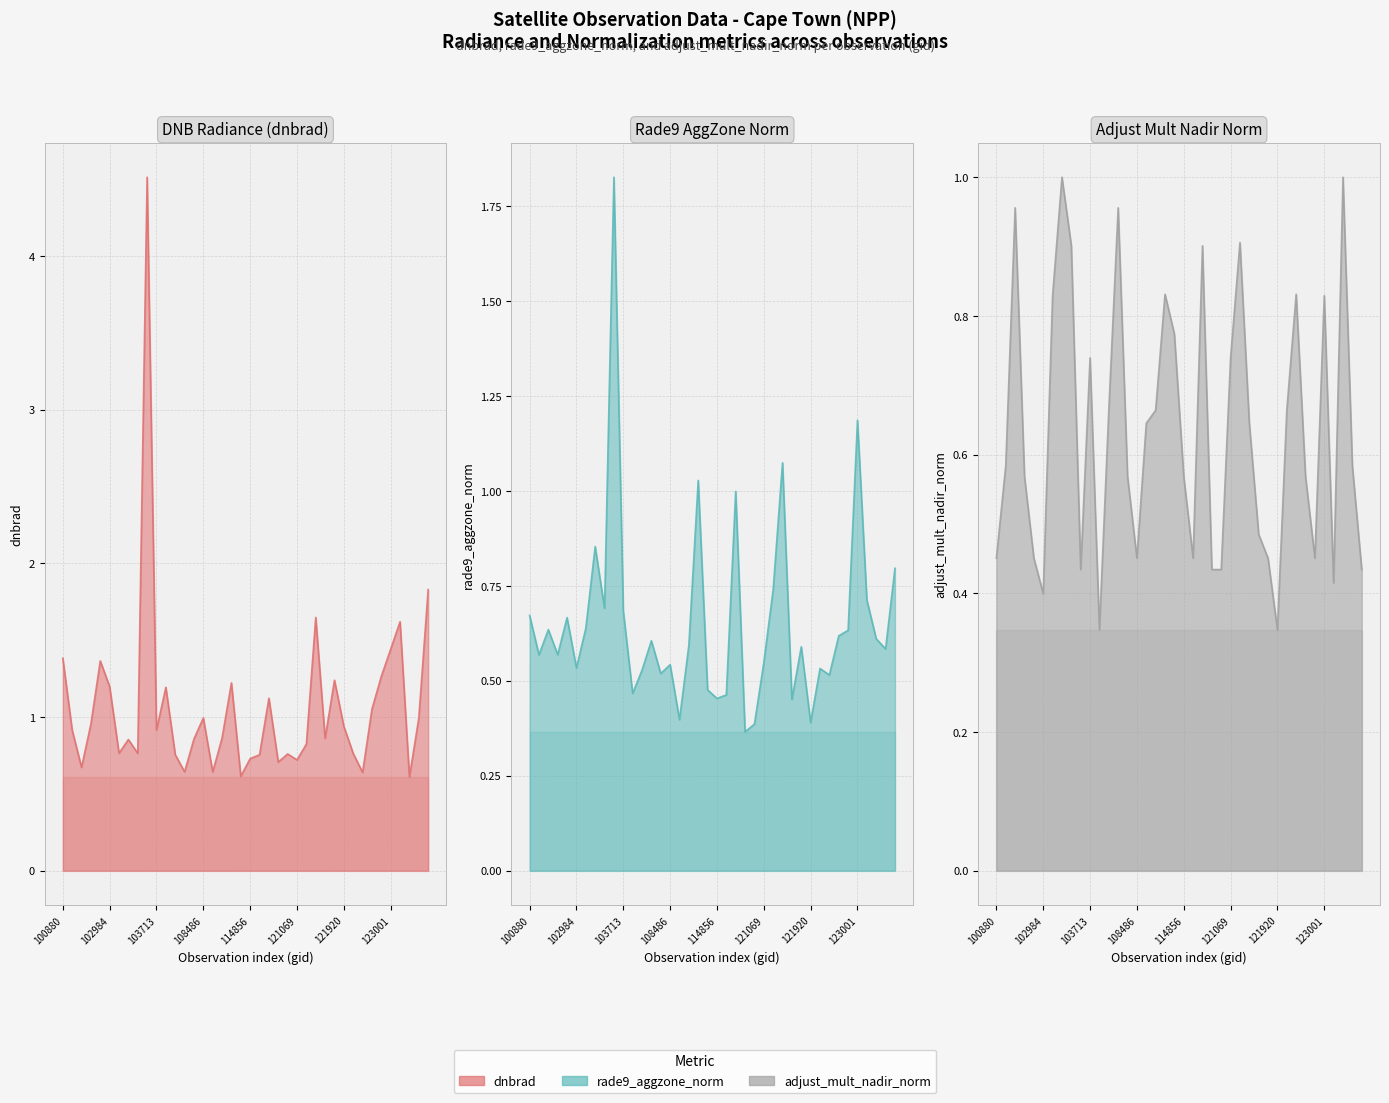

List the series in order of their peak value, lowest first.

adjust_mult_nadir_norm, rade9_aggzone_norm, dnbrad